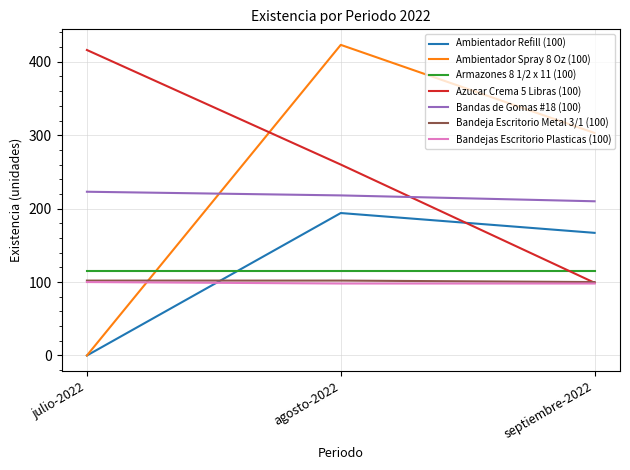

Which category has the highest value across all series?

agosto-2022